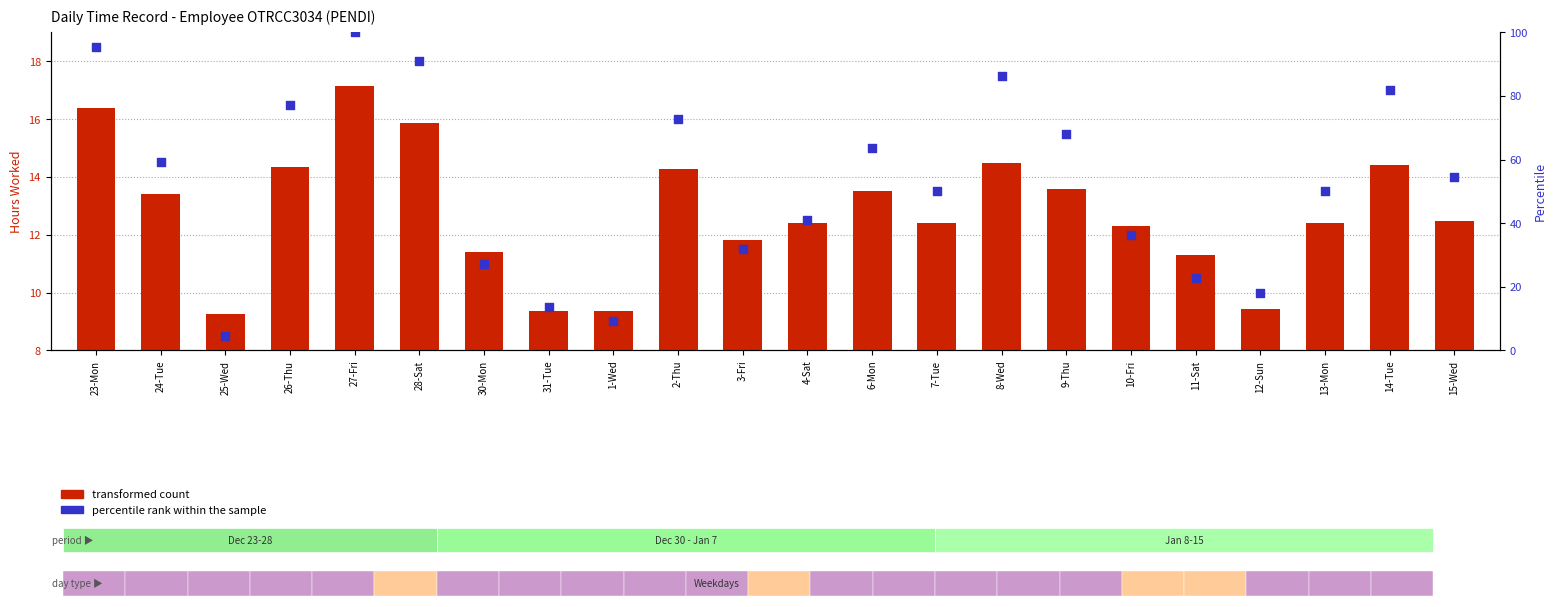

Which series reaches the minimum Y coordinate?

percentile rank within the sample